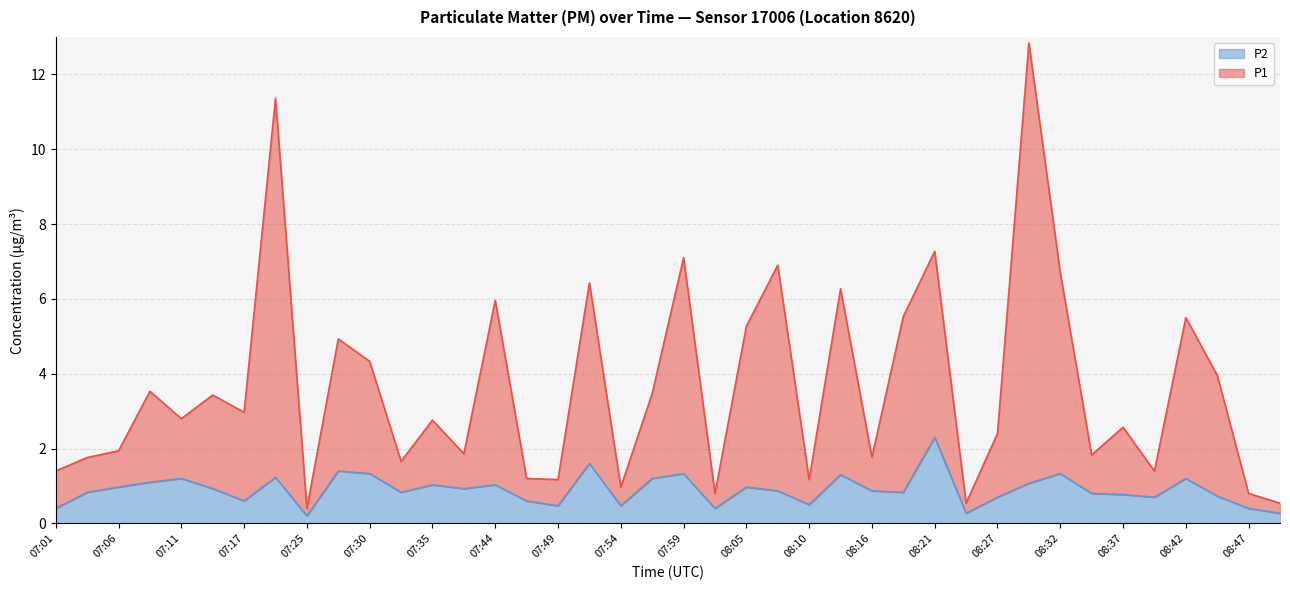

What is the difference between the maximum and second lowest values in the P2 series?

2.0